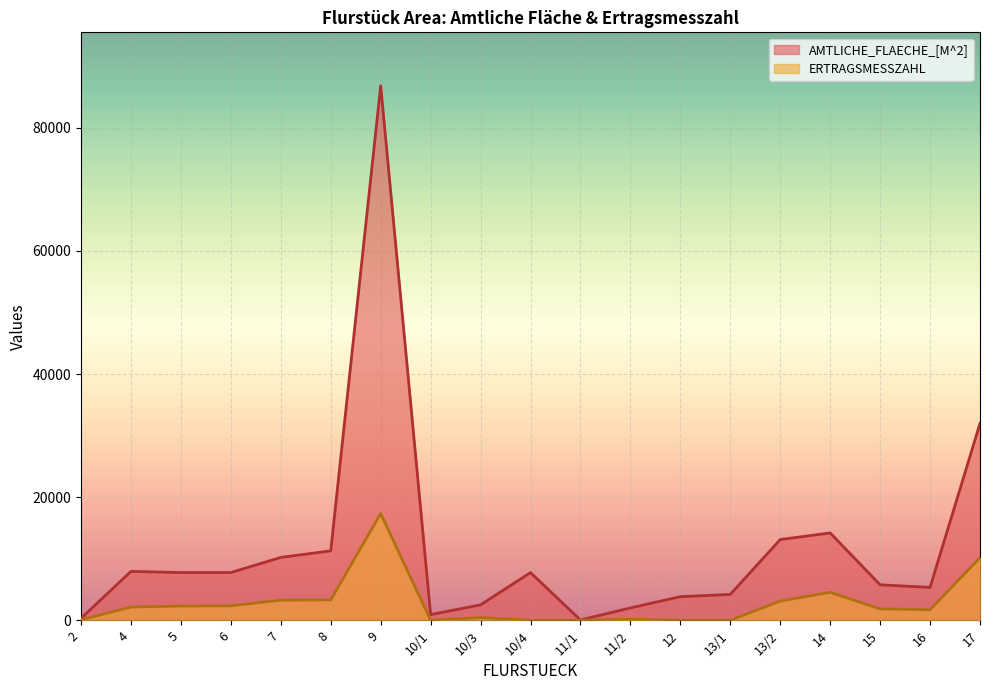

Is the value of AMTLICHE_FLAECHE_[M^2] at 10/1 greater than the value of ERTRAGSMESSZAHL at 15?

No